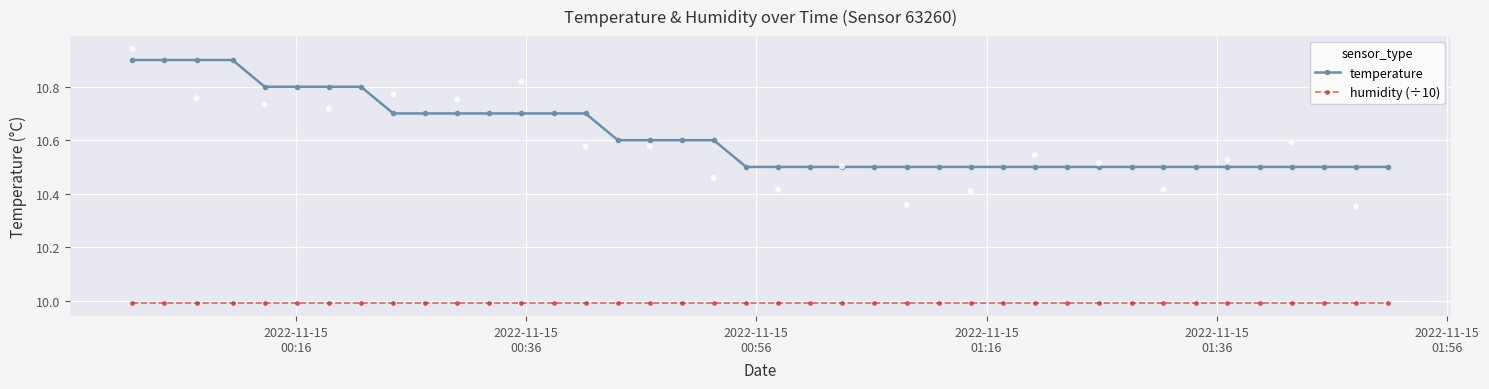

What are all the series names shown in the legend?

temperature, humidity (÷10)